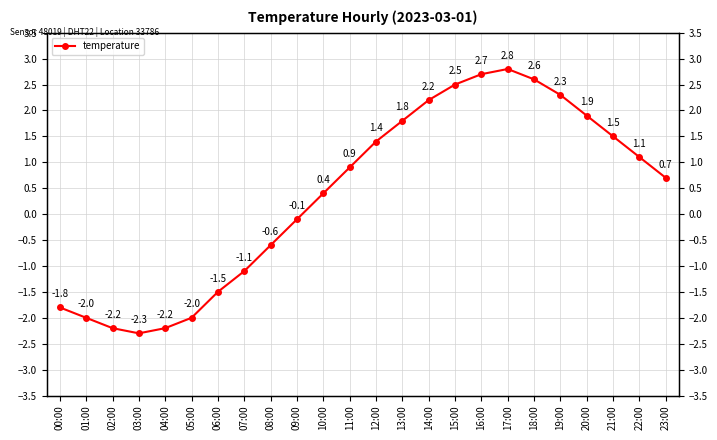

How many lines are shown in the chart?

1